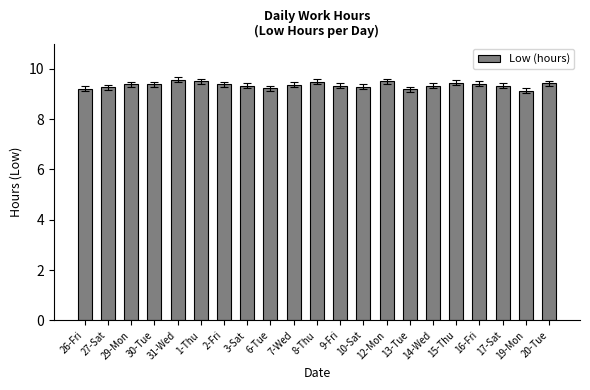

What position from the left is 29-Mon?

3